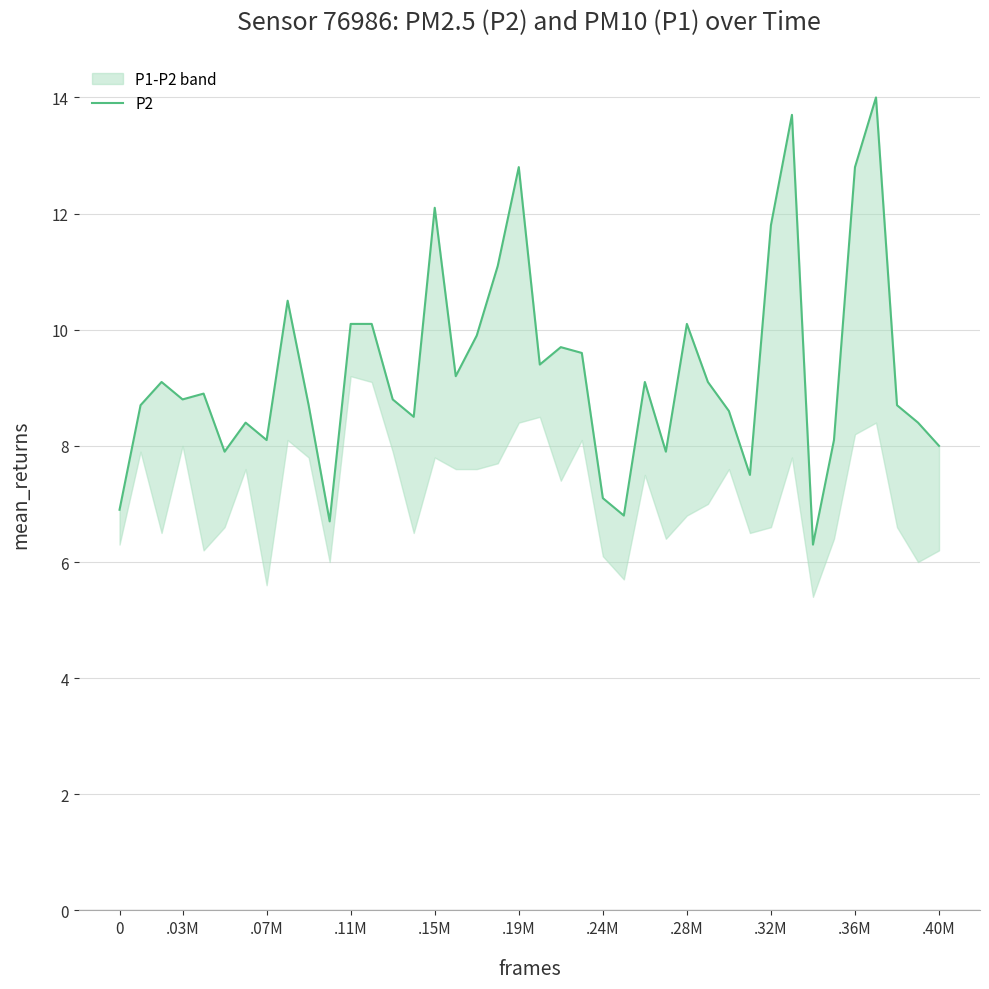

How many categories are shown in the chart?

40